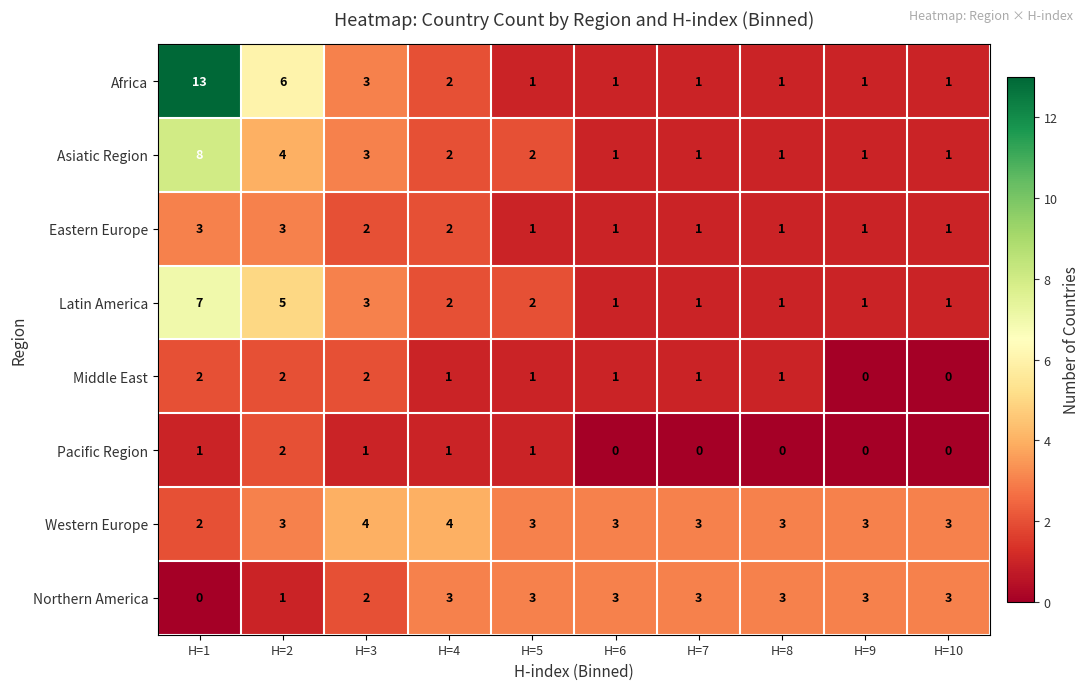

How many values in the Middle East series are below 1?

2